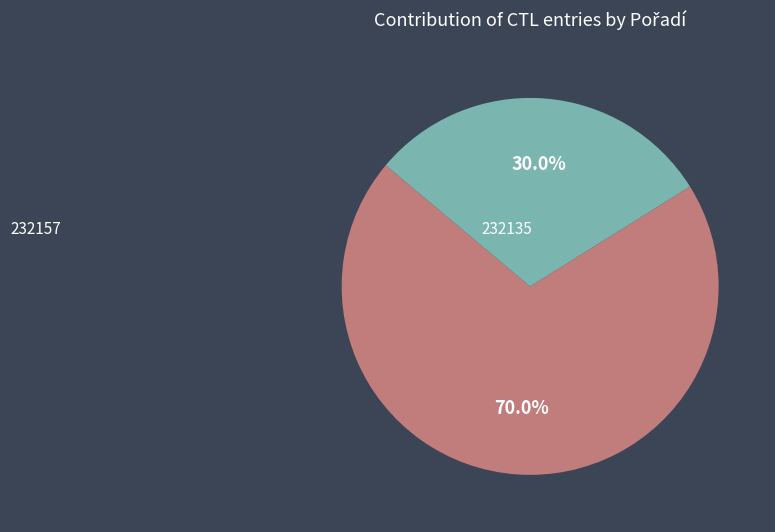

True or false: 232135 accounts for 30% of the total.

True